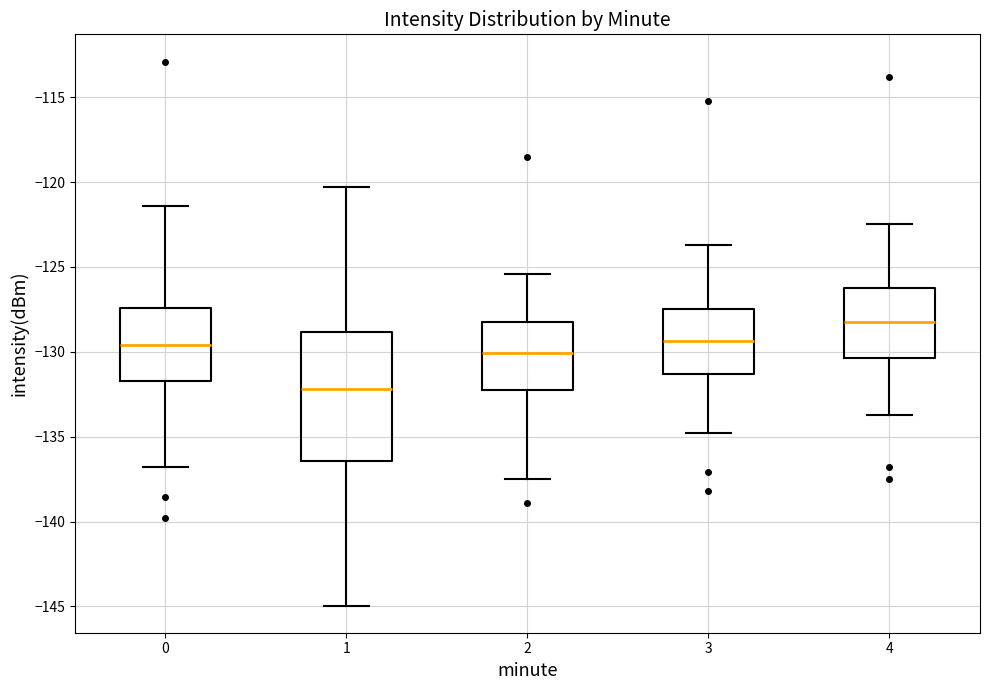

Where is the upper edge of the box at x = 4 on the y-axis? The values are not printed on the chart, so give them approximately, as read against the axis.

-126.0